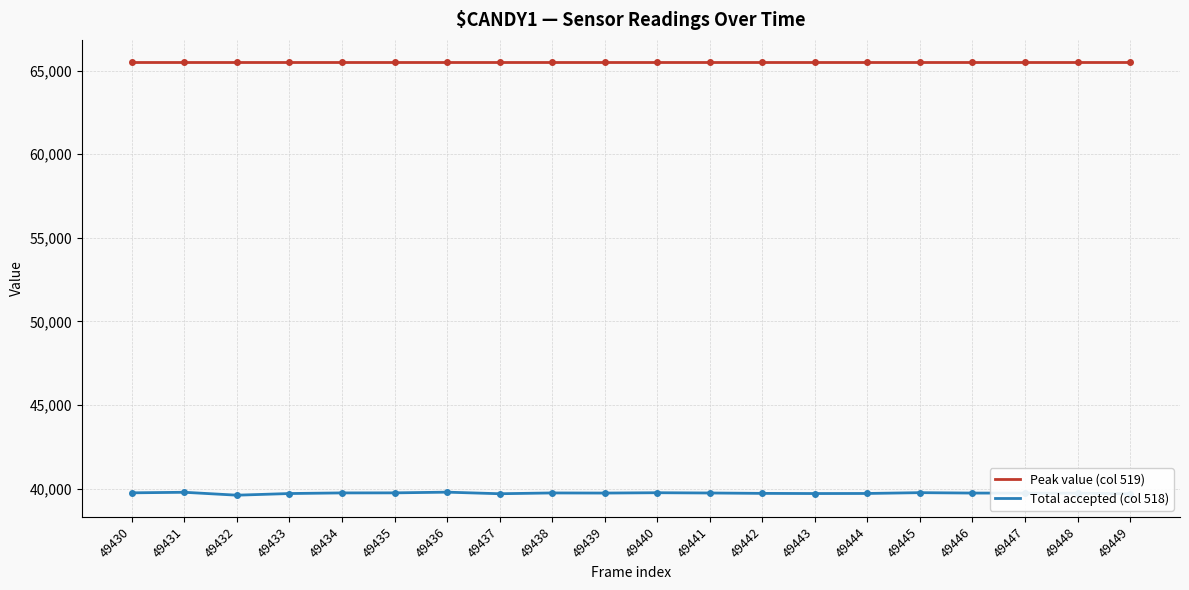

List the series in order of their peak value, highest first.

Peak value (col 519), Total accepted (col 518)